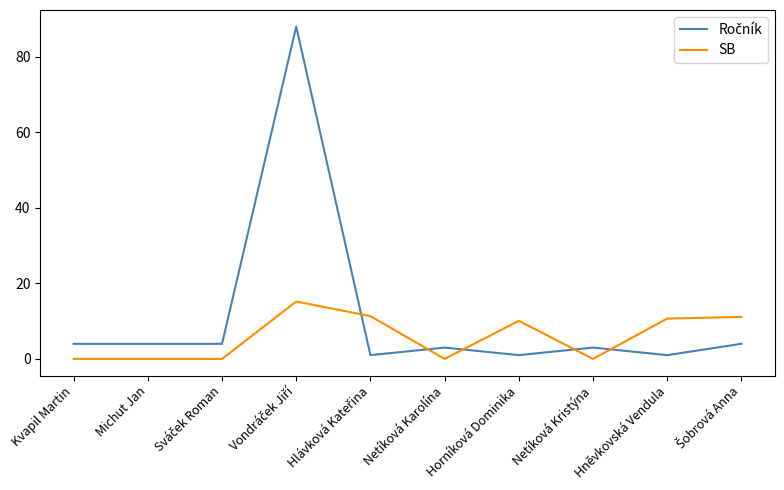

How many series are shown in this chart?

2